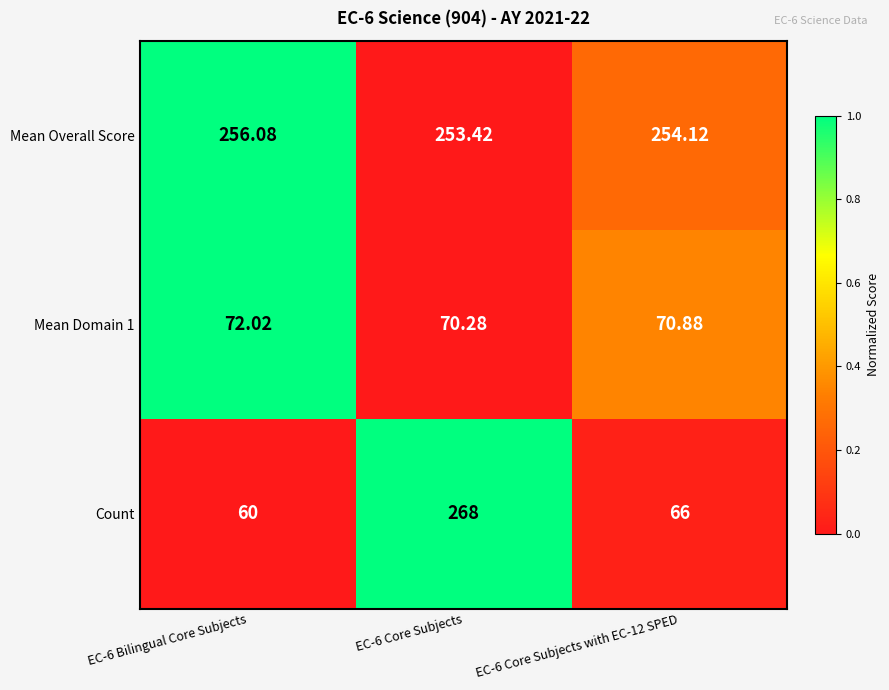

Which series changed the most between EC-6 Bilingual Core Subjects and EC-6 Core Subjects?

Count